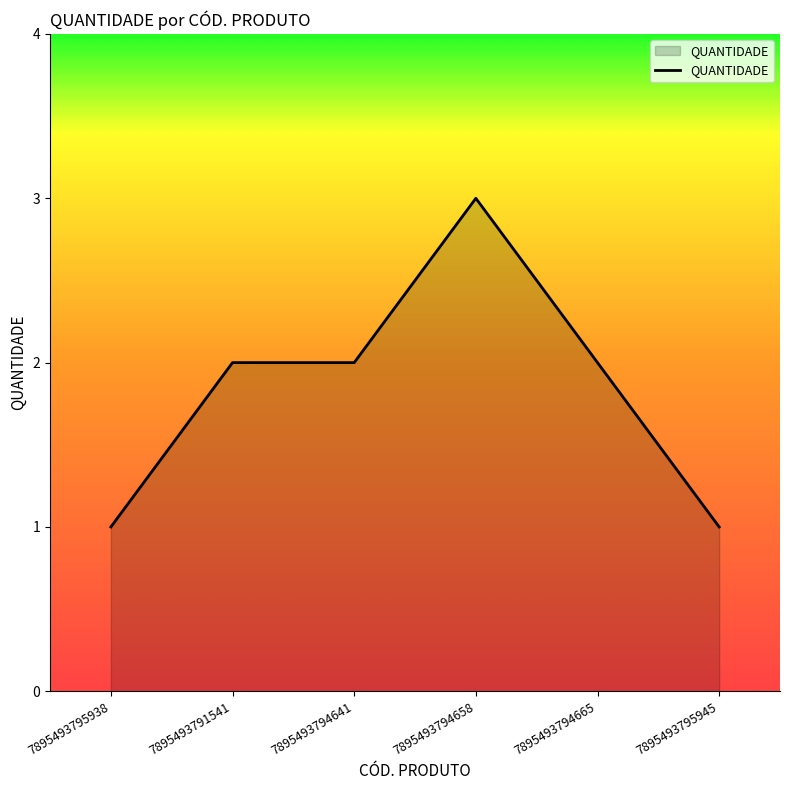

What is the average value?

2